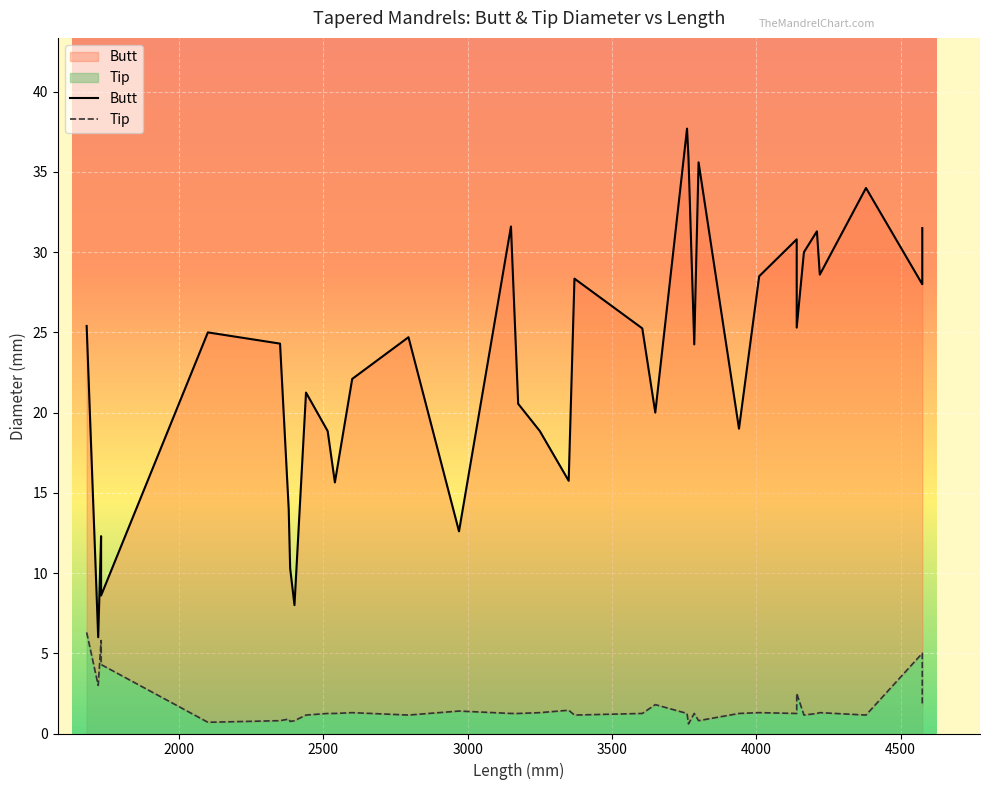

How many data points in Butt are less than 24?

16